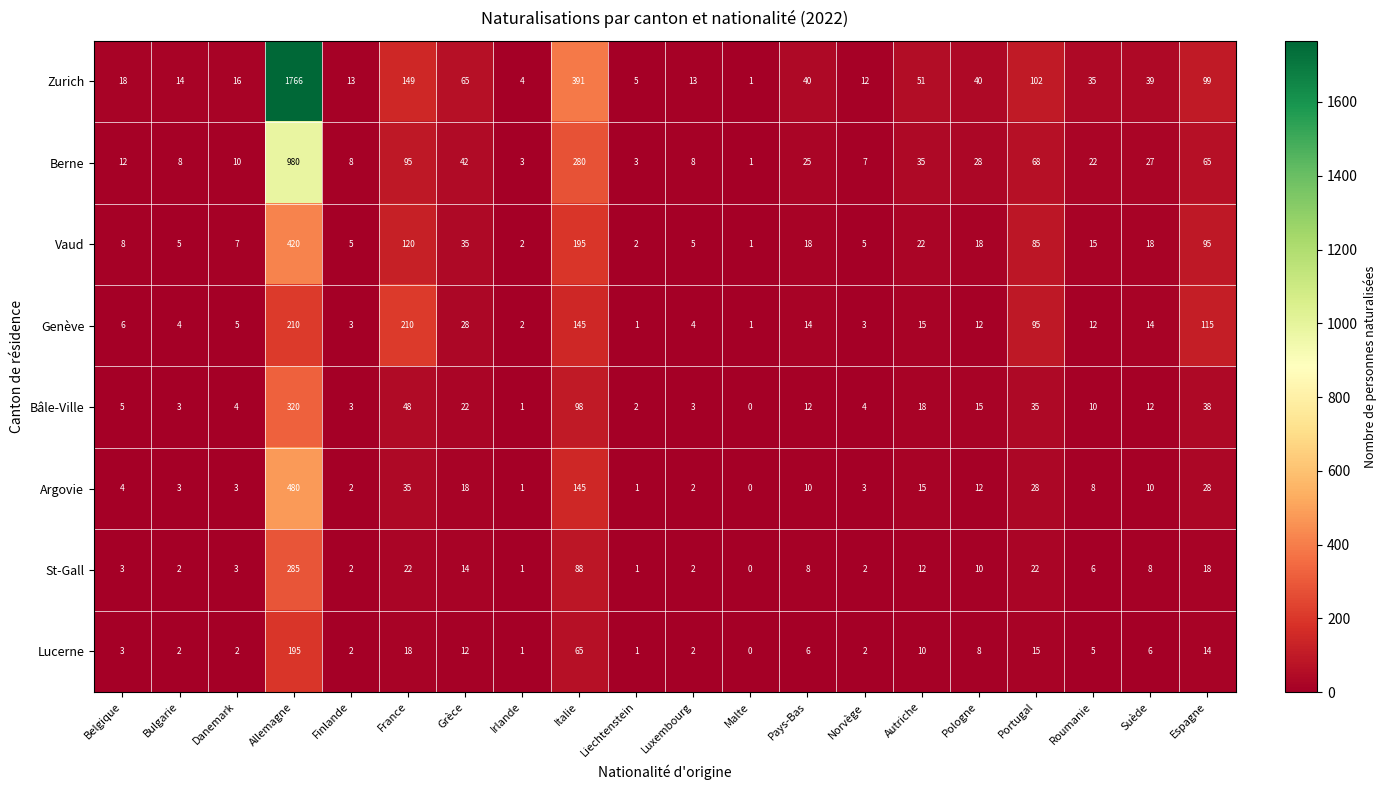

Read the Zurich value at Belgique.

18